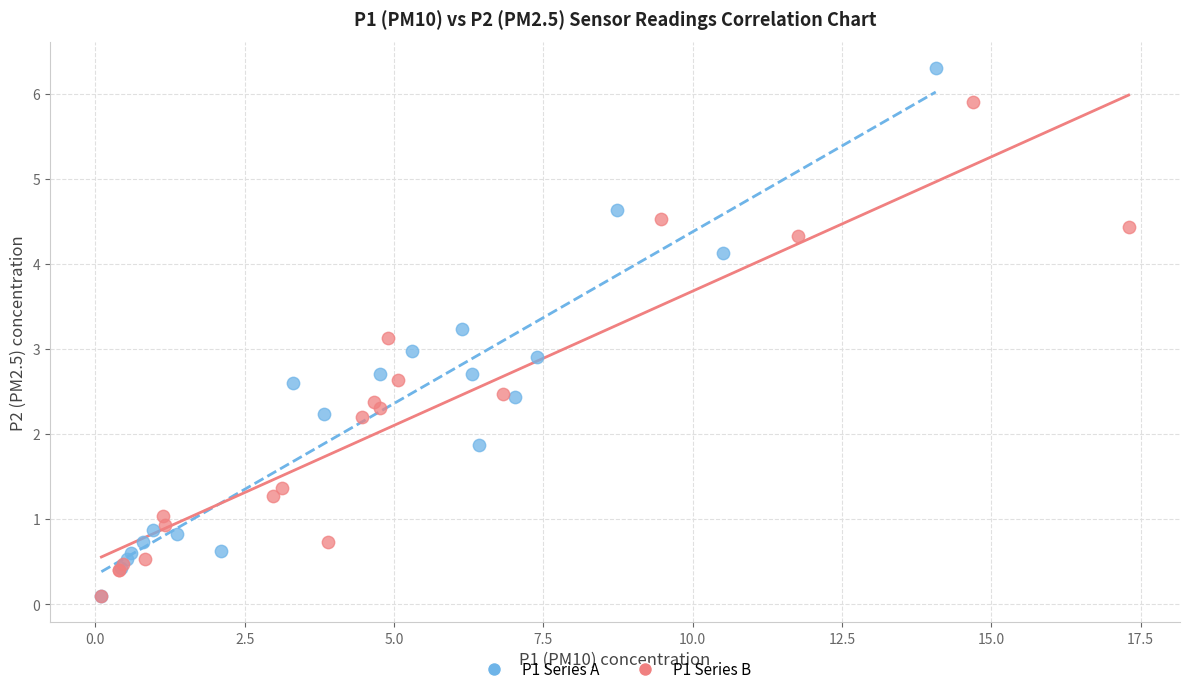

Which series contains the highest Y value?

P1 Series A